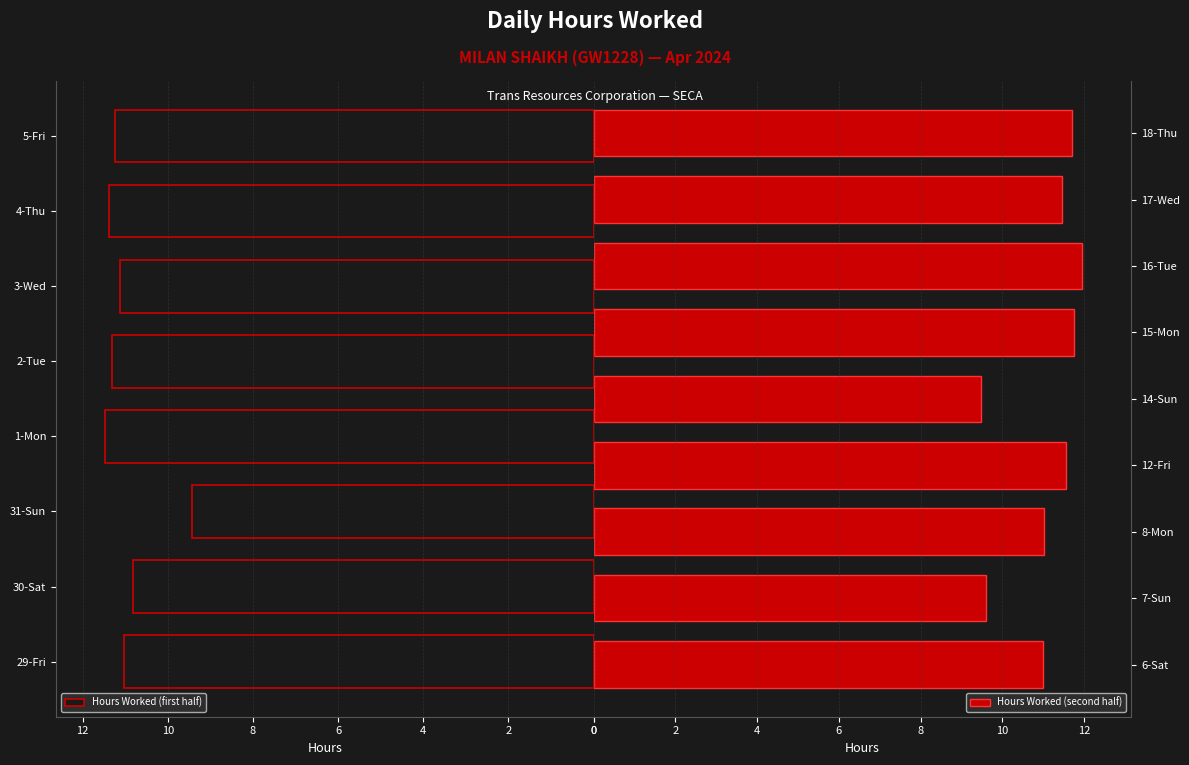

Reading left to right, transcribe all the data shown in this chart.

11.0	10.8	9.4	11.5	11.3	11.1	11.4	11.2	11.0	9.6	11.0	11.6	9.5	11.8	12.0	11.4	11.7